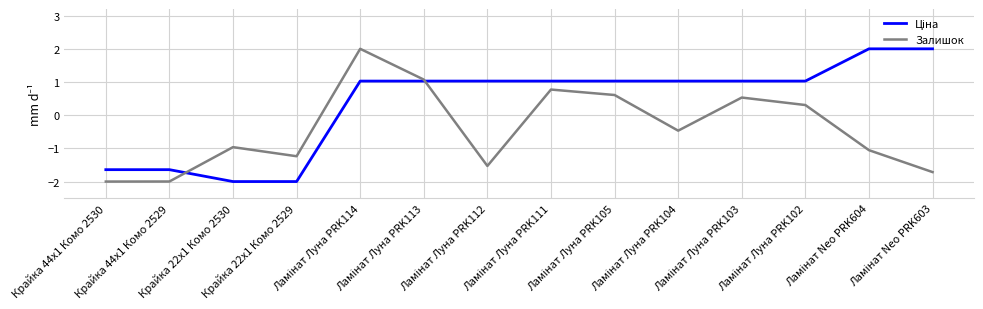

What is the minimum value shown in the chart?

-2.0